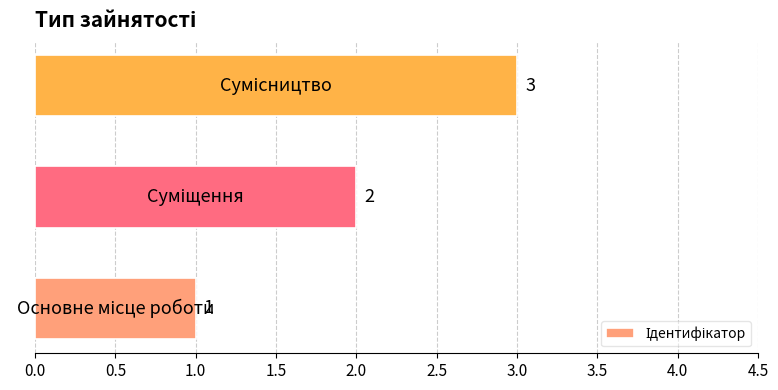

How many values are between 1 and 3?

3